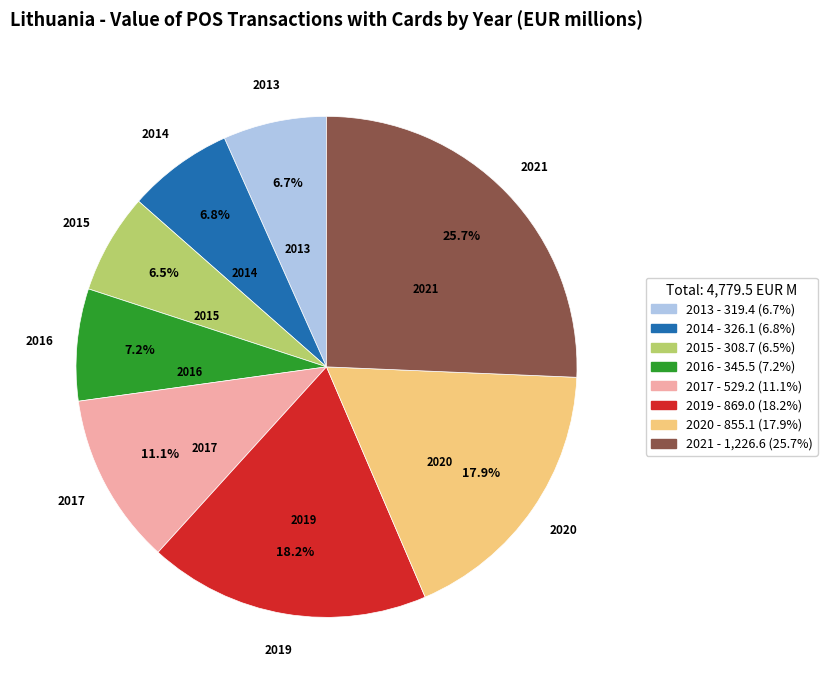

True or false: 2019 accounts for 18% of the total.

True